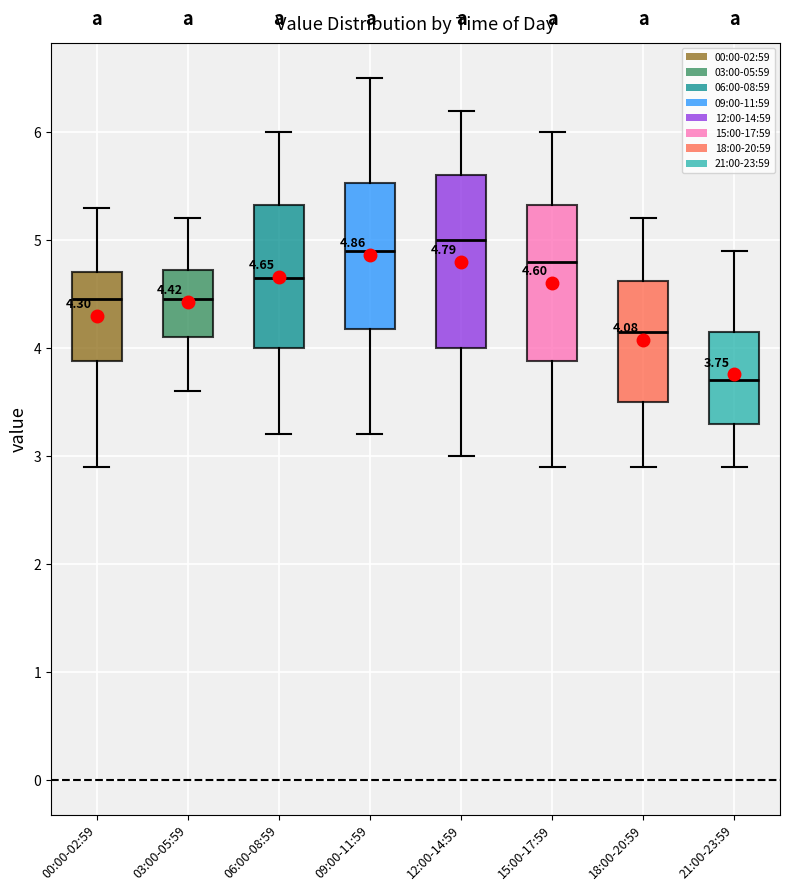

Which box is the tallest, from its lower edge to its upper edge?

12:00-14:59